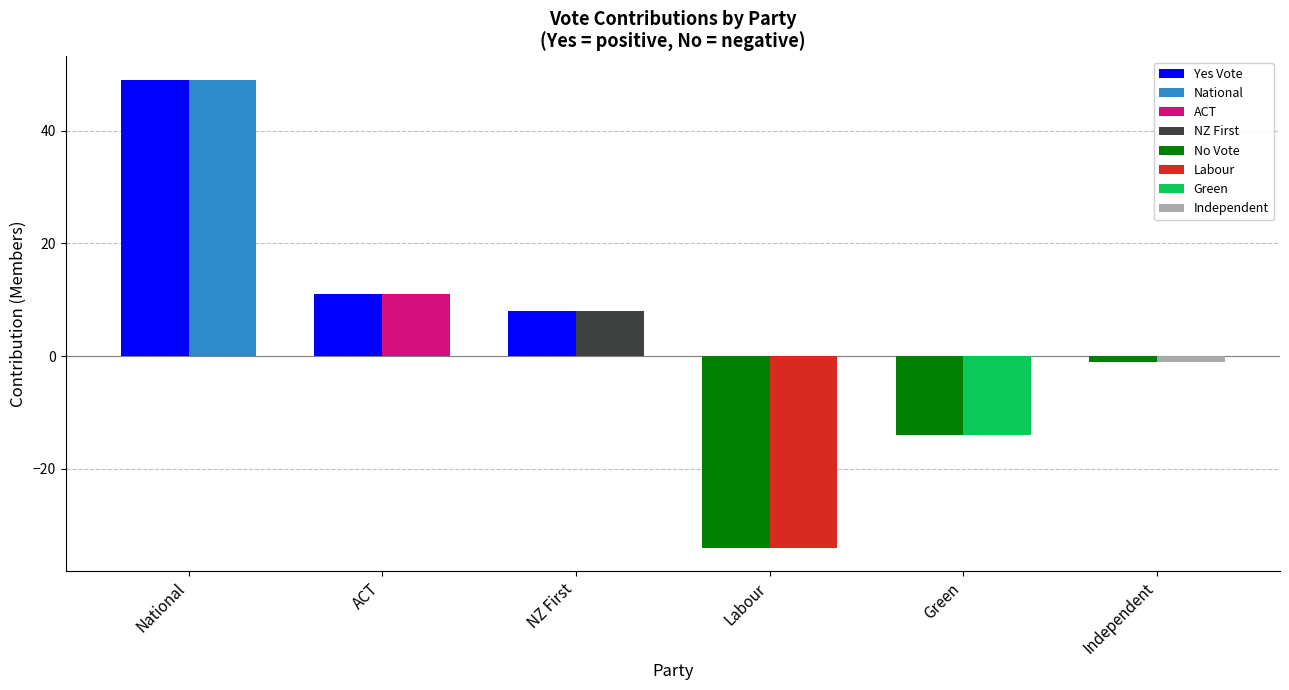

Which label corresponds to the largest value in the chart?

National